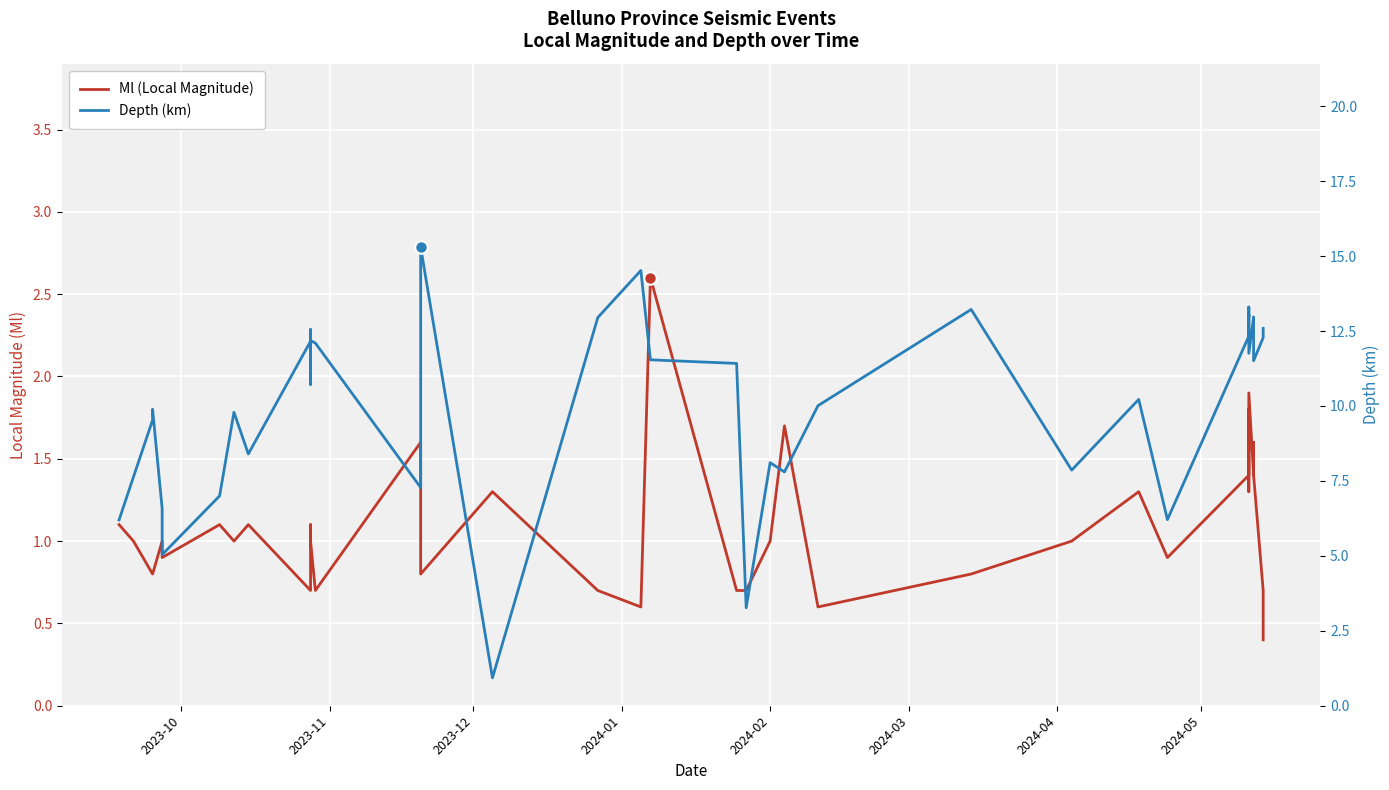

How many data points in Depth (km) are above 11?

21